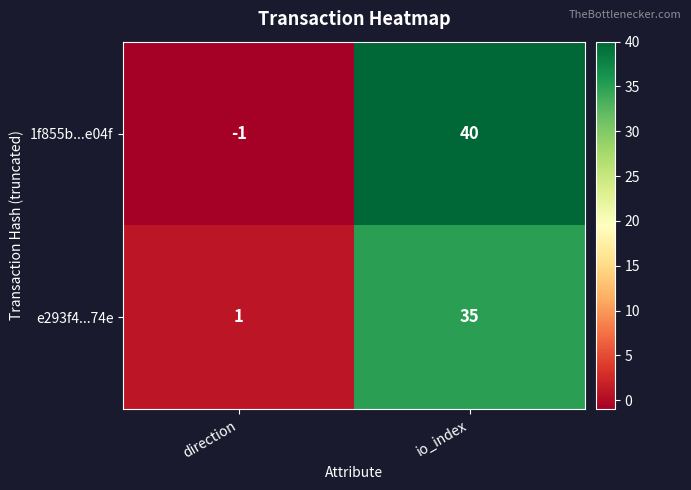

Rank the series at direction from lowest to highest value.

1f855b...e04f, e293f4...74e